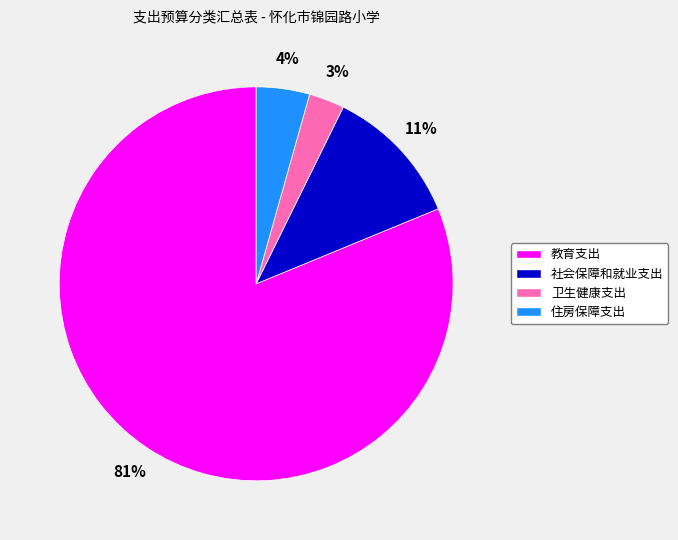

Rank the categories by value from lowest to highest.

卫生健康支出, 住房保障支出, 社会保障和就业支出, 教育支出